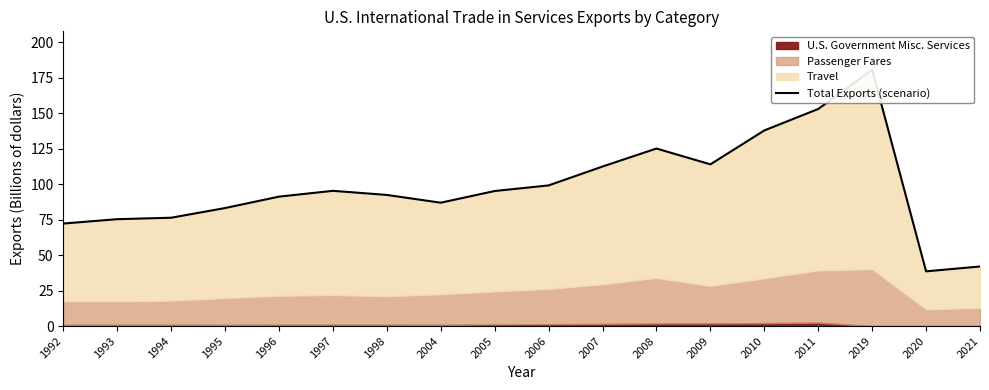

Between 1998 and 1995, which is larger?

1998